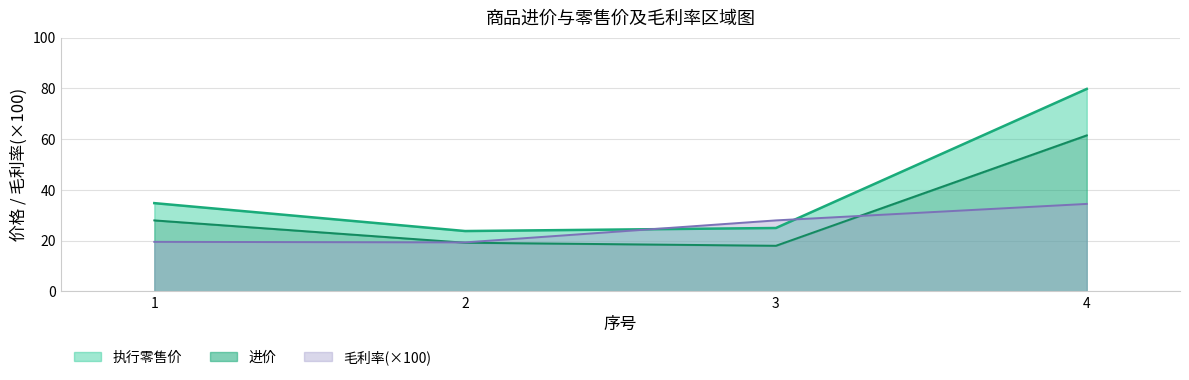

Rank the series by their average value, from lowest to highest.

毛利率, 进价, 执行零售价